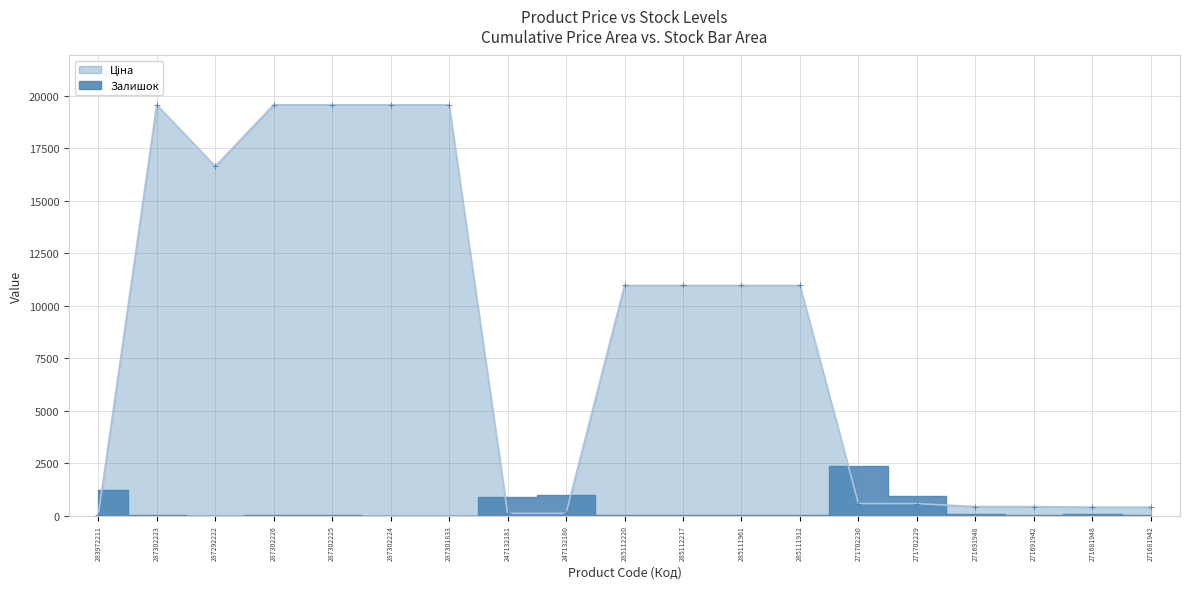

Reading right to left, transcribe all the data shown in this chart.

271681942=408.2	271681948=408.2	271691942=434.3	271691948=434.3	271702229=578.1	271702230=578.1	285111912=10964.4	285111961=10964.4	285112217=10964.4	285112220=10964.4	247132180=111.8	247132181=111.8	287301833=19564.9	287302224=19564.9	287302225=19564.9	287302226=19564.9	287292222=16636.8	287302223=19564.9	283972211=32.0